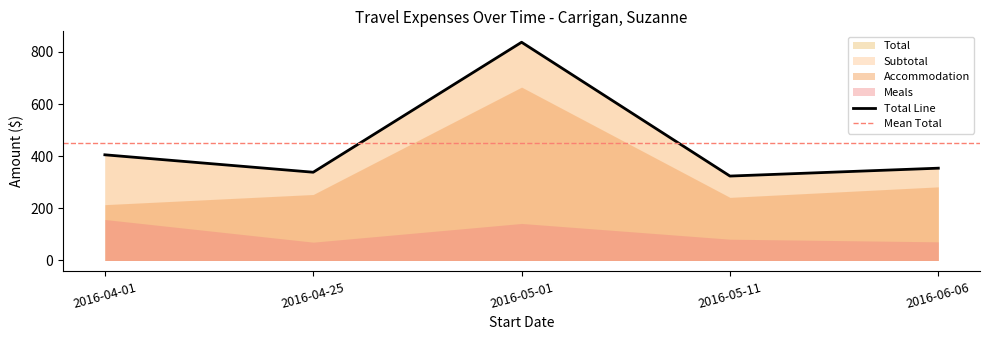

What is the minimum value for Total Line?

323.7